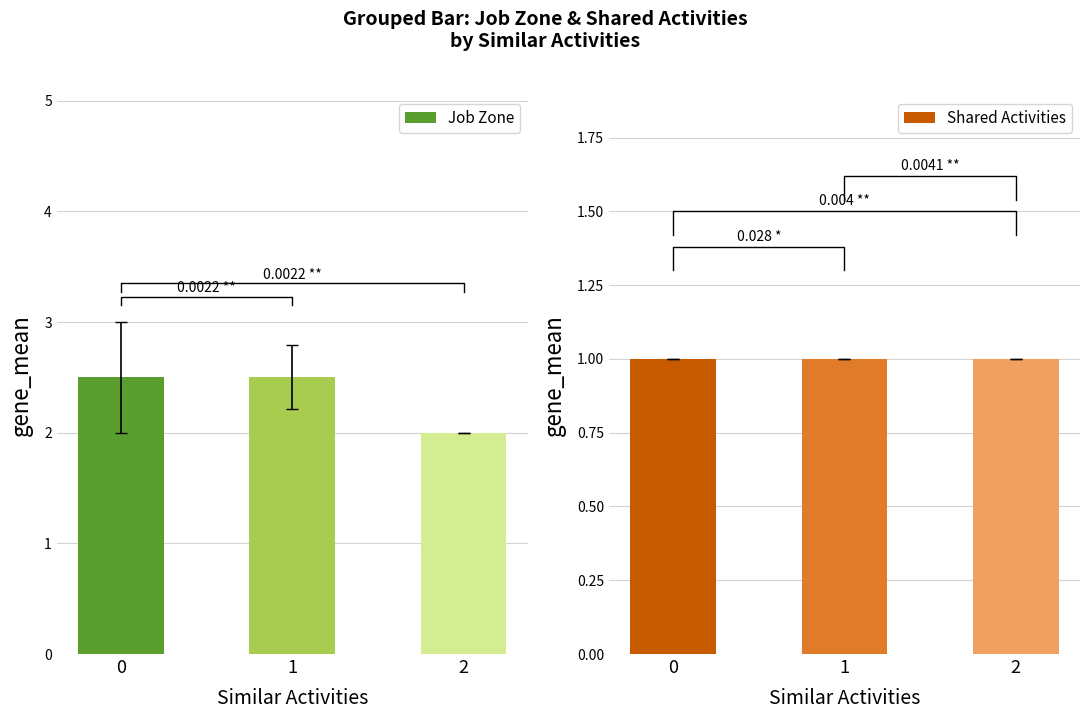

What are all the series names shown in the legend?

Job Zone, Shared Activities